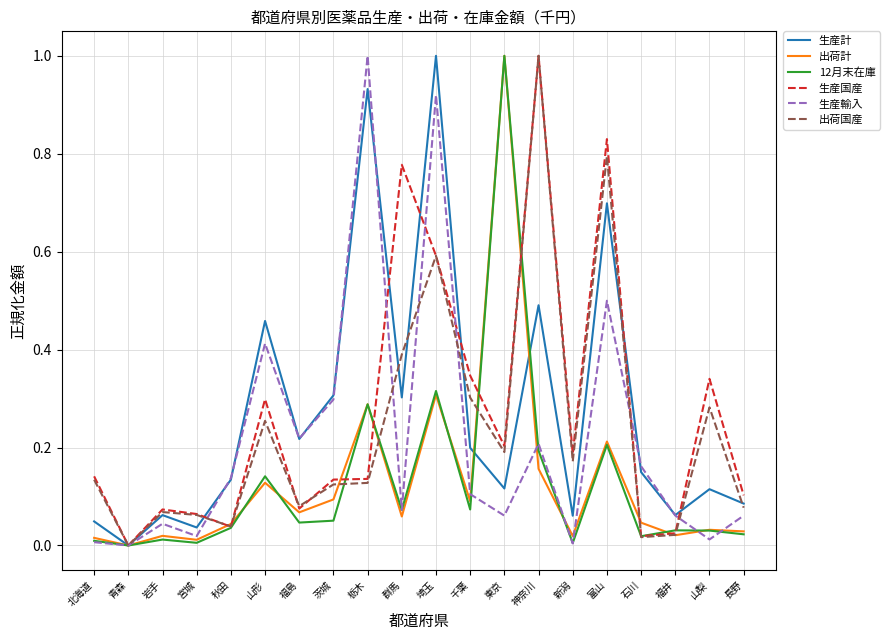

How many values in the 出荷国産 series exceed 0?

19